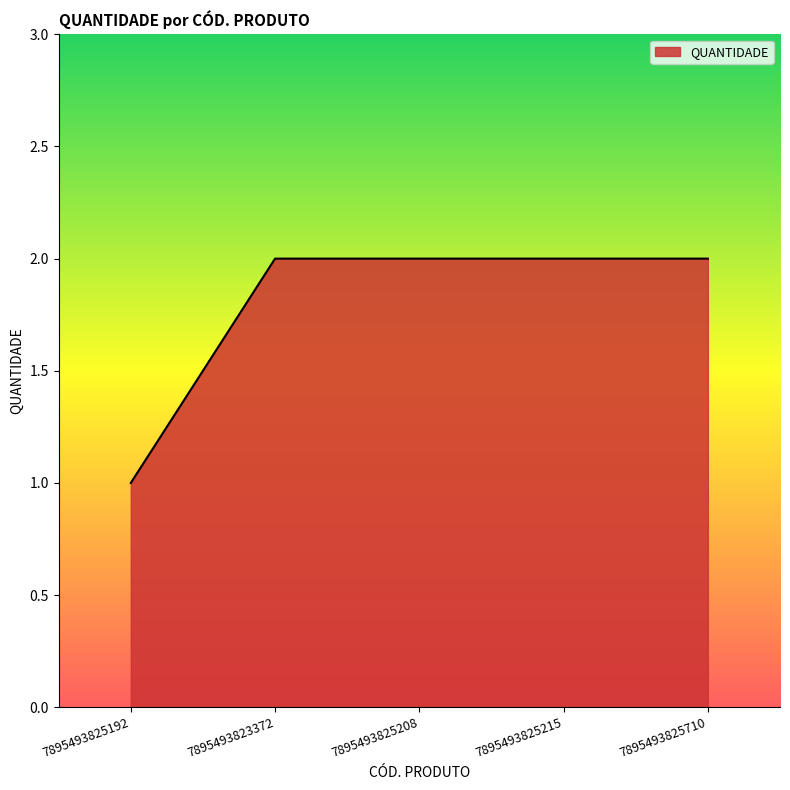

Which category has the lowest value across all series?

7895493825192